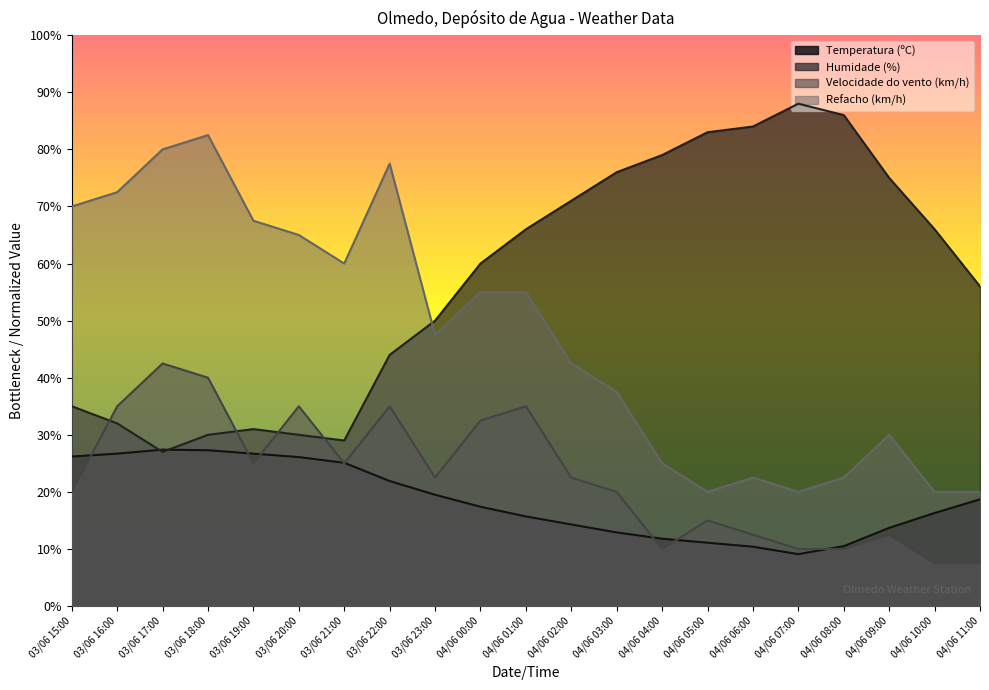

What is the label of the 18th point from the left?

04/06 08:00